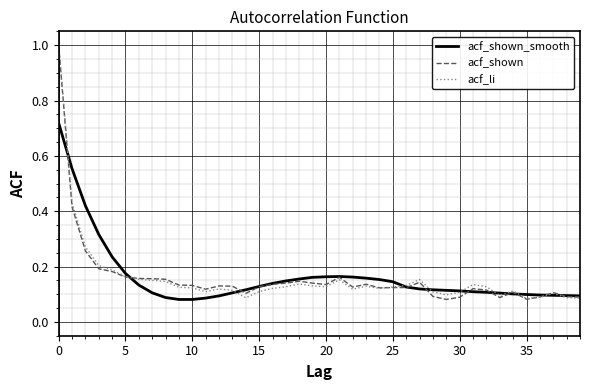

At which category does the chart reach its peak across all series?

0